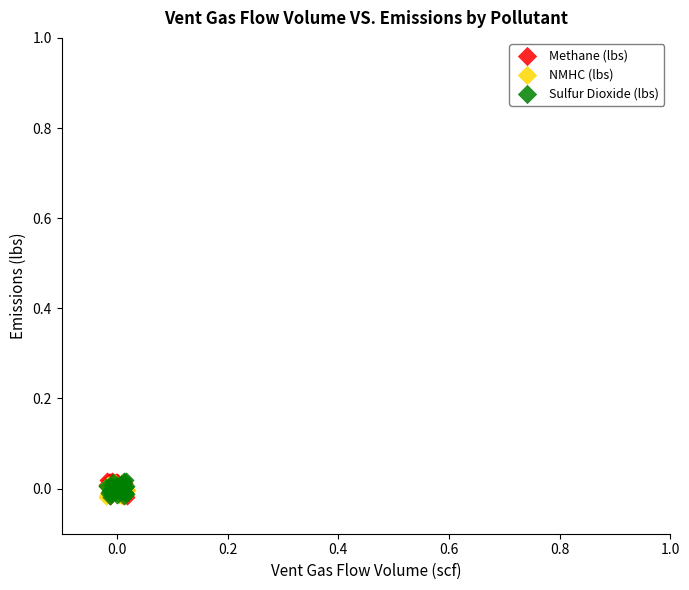

What are all the series names shown in the legend?

Methane (lbs), NMHC (lbs), Sulfur Dioxide (lbs)